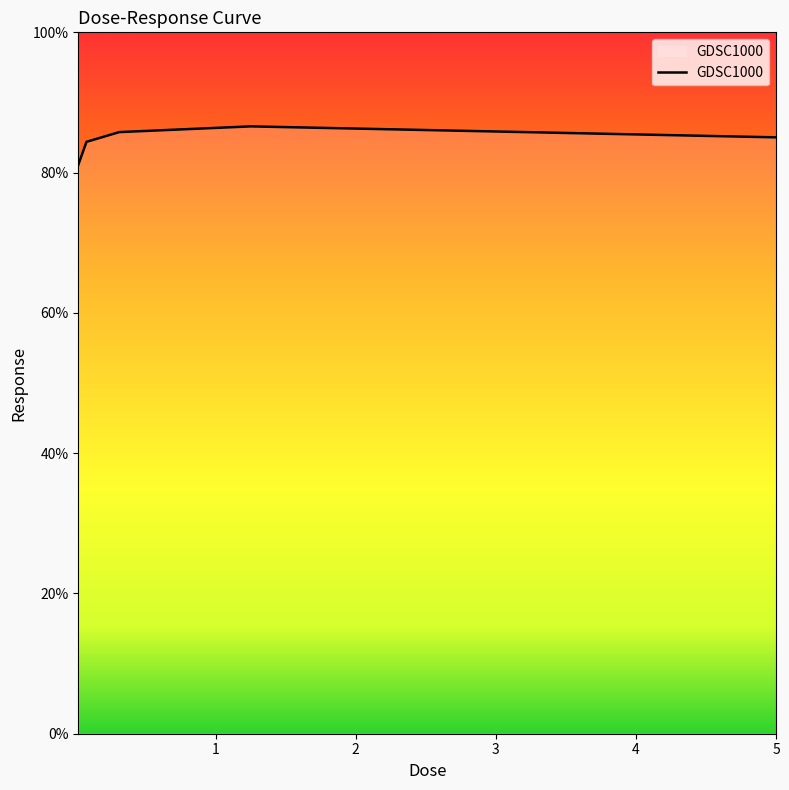

What is the average value?

84.6